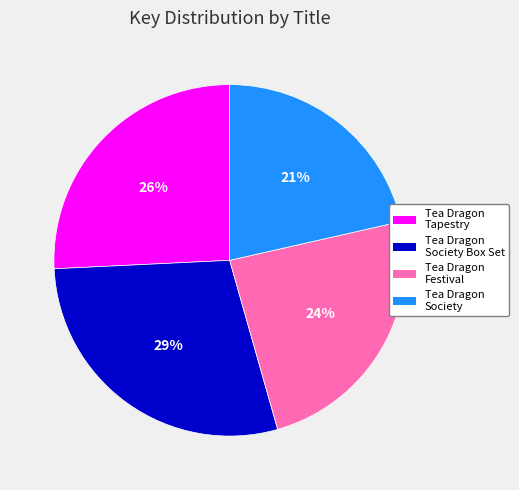

Does any single category account for the majority?

No